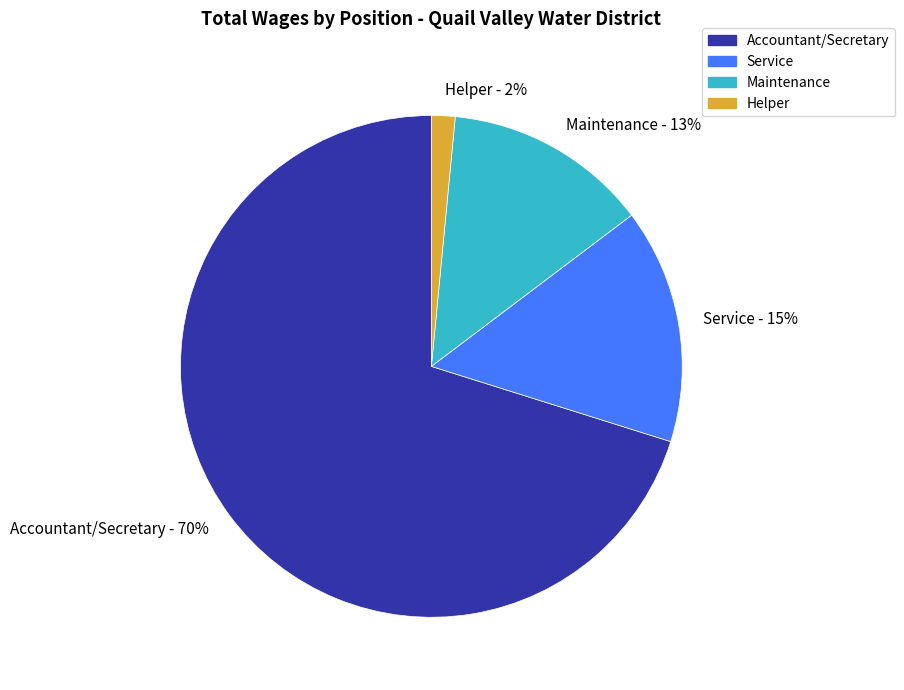

To the nearest percent, what portion does Maintenance represent?

13%